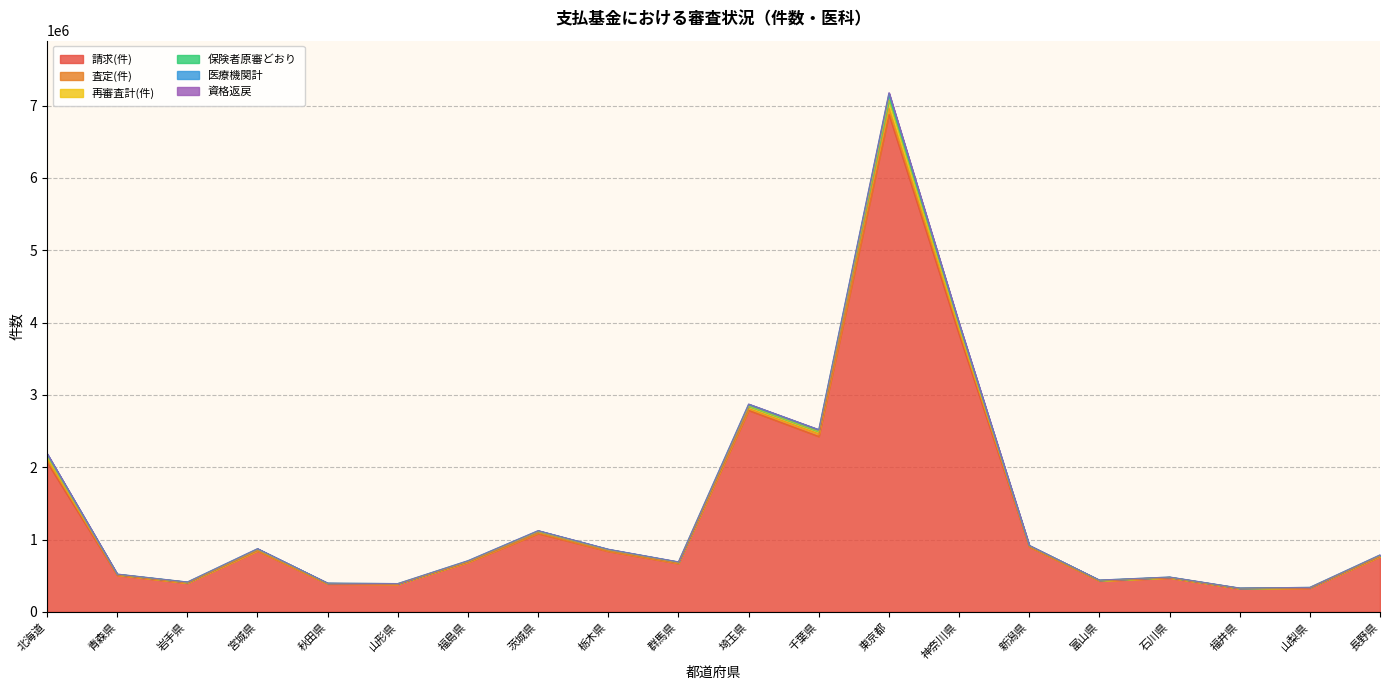

Does the chart display data point markers on the line(s)?

No